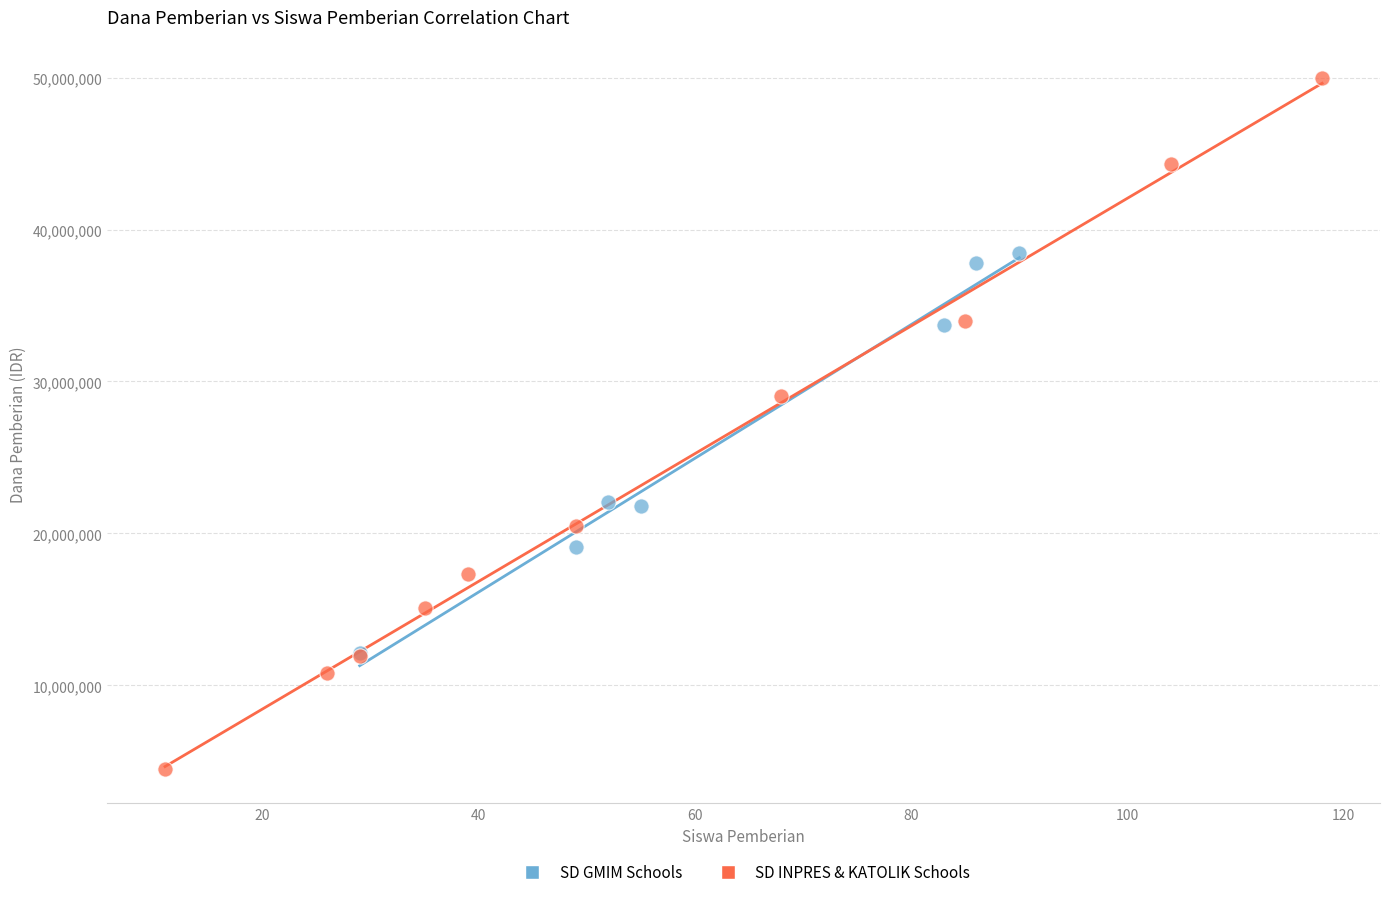

What are all the series names shown in the legend?

SD GMIM Schools, SD INPRES & KATOLIK Schools